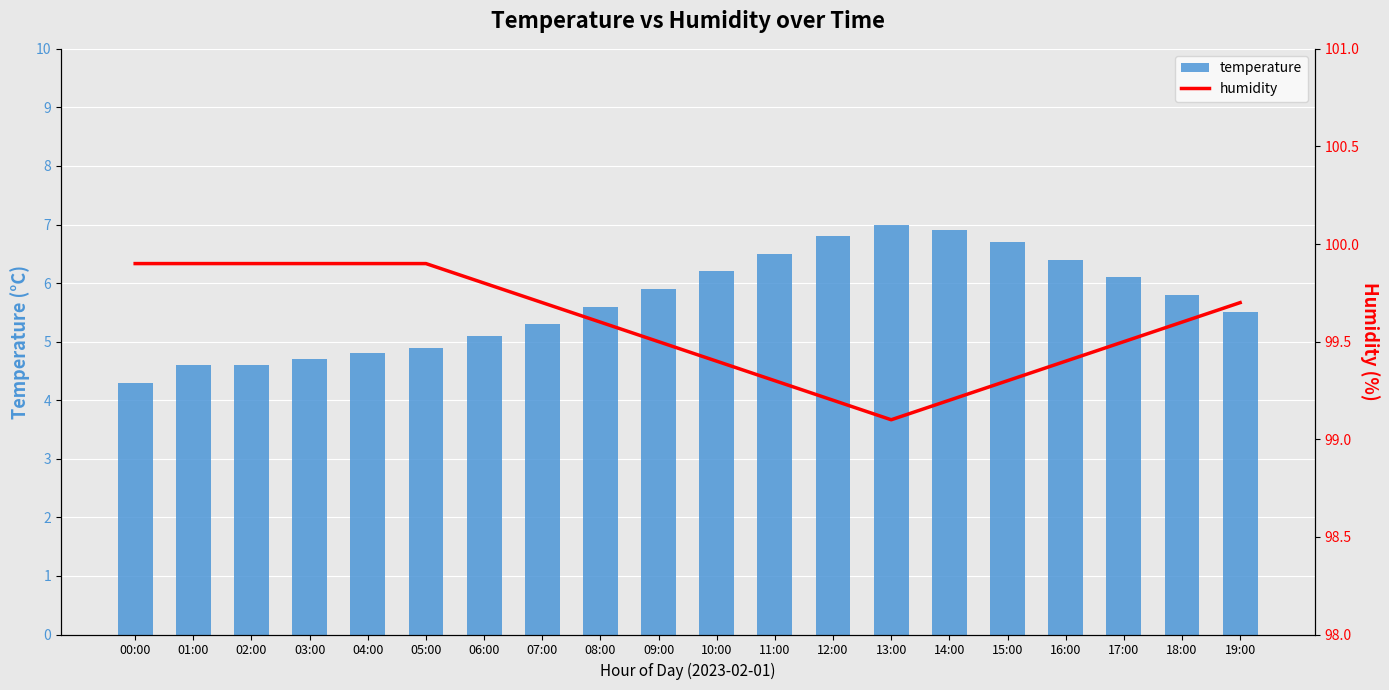

What is the sum of the humidity values at 07:00 and 09:00?

199.2